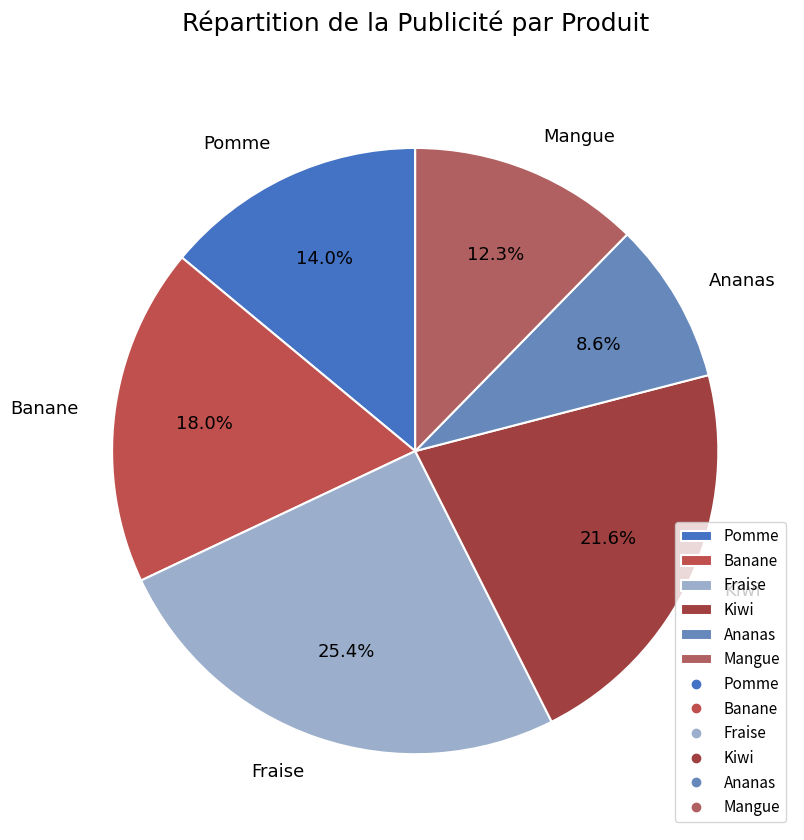

The Mangue slice represents 12% of the pie. True or false?

True